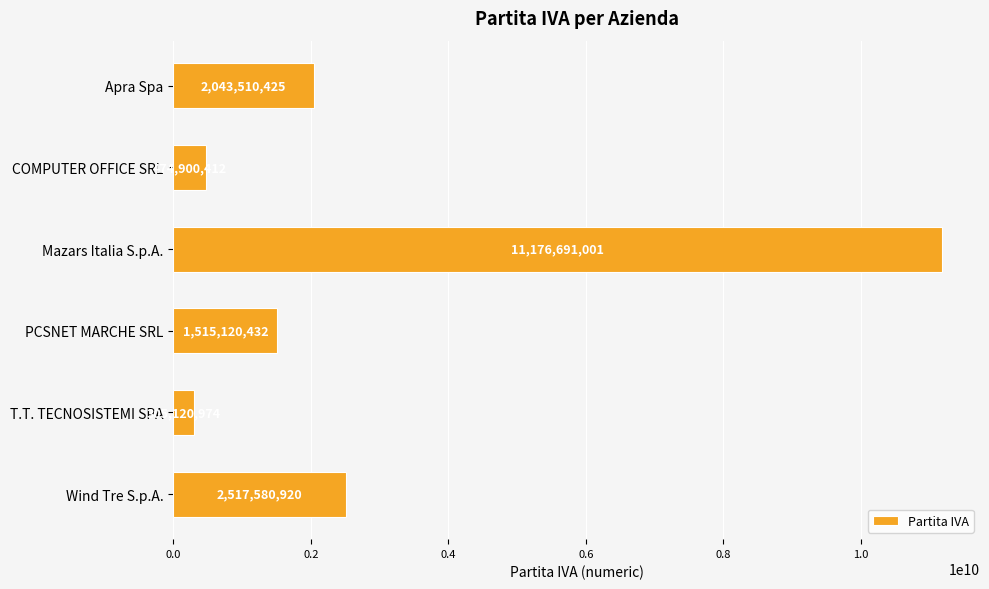

Reading top to bottom, transcribe all the data shown in this chart.

Apra Spa=2043510425	COMPUTER OFFICE SRL=474900412	Mazars Italia S.p.A.=11176691001	PCSNET MARCHE SRL=1515120432	T.T. TECNOSISTEMI SPA=305120974	Wind Tre S.p.A.=2517580920